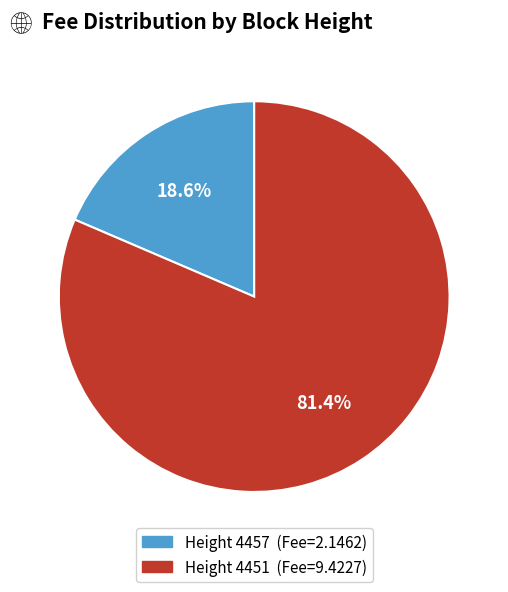

Is there a majority slice in this chart?

Yes